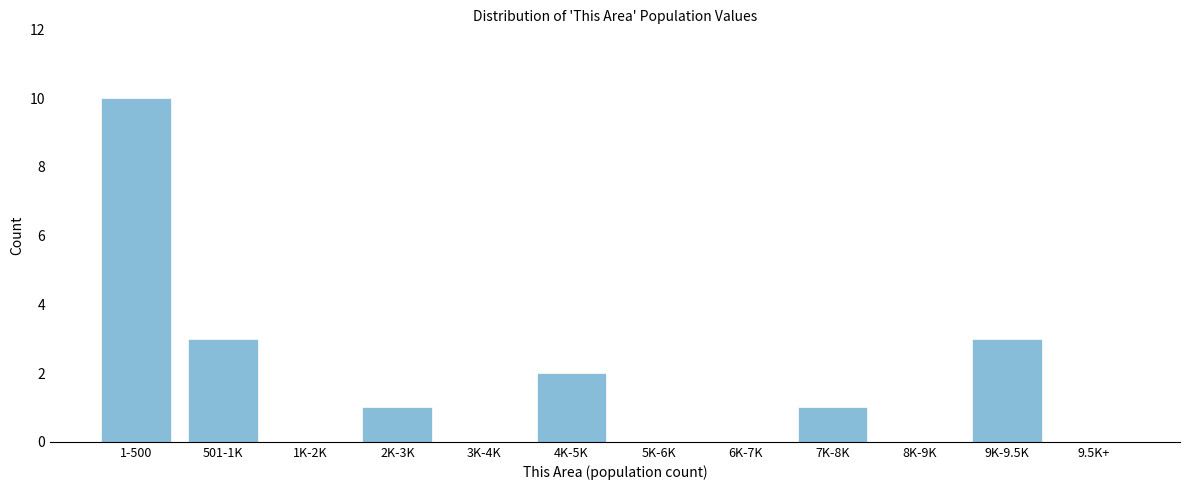

Reading left to right, what are all the values shown in this chart?

1-500=10	501-1K=3	1K-2K=0	2K-3K=1	3K-4K=0	4K-5K=2	5K-6K=0	6K-7K=0	7K-8K=1	8K-9K=0	9K-9.5K=3	9.5K+=0